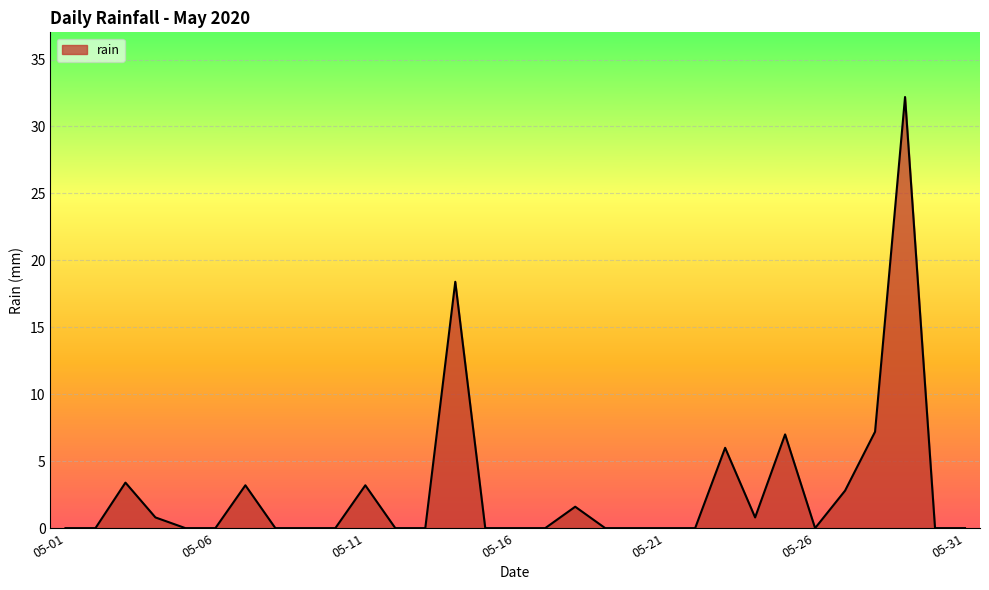

What is the greatest value displayed?

32.2